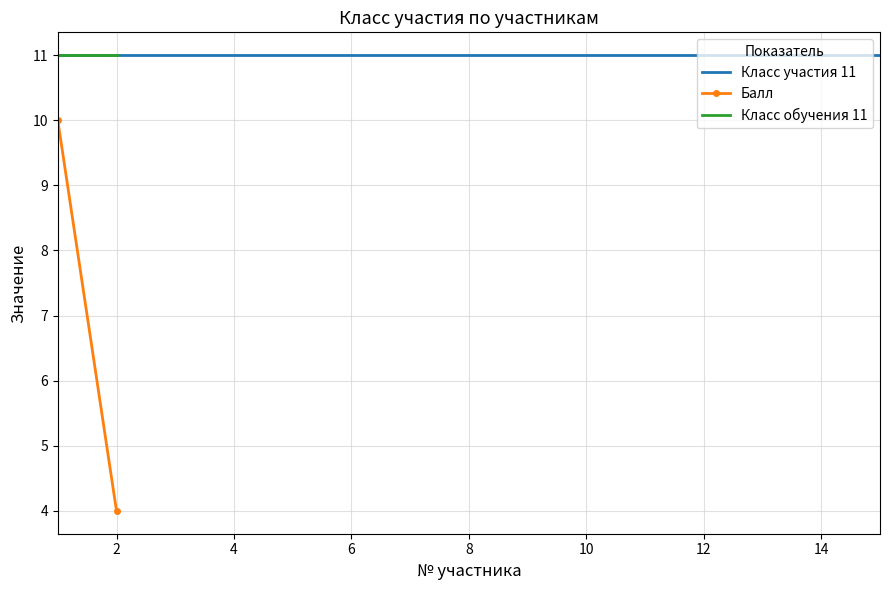

What is the maximum value for Балл?

10.0